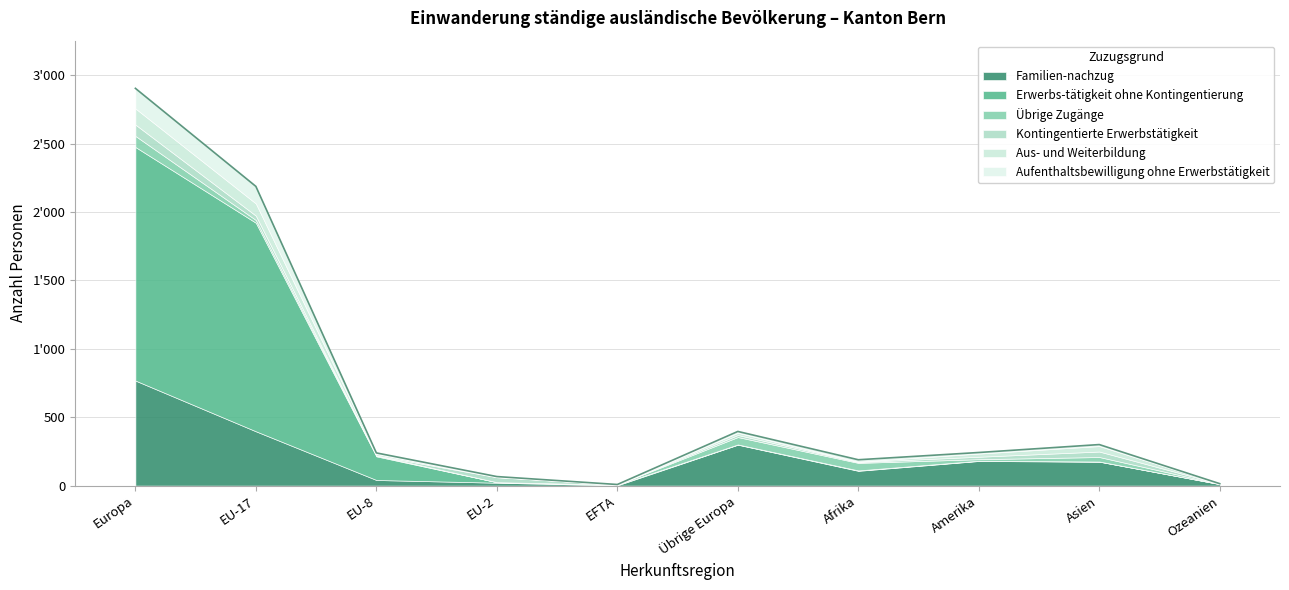

Which series ends up on top after the final intersection of Kontingentierte Erwerbstätigkeit and Übrige Zugänge?

Kontingentierte Erwerbstätigkeit